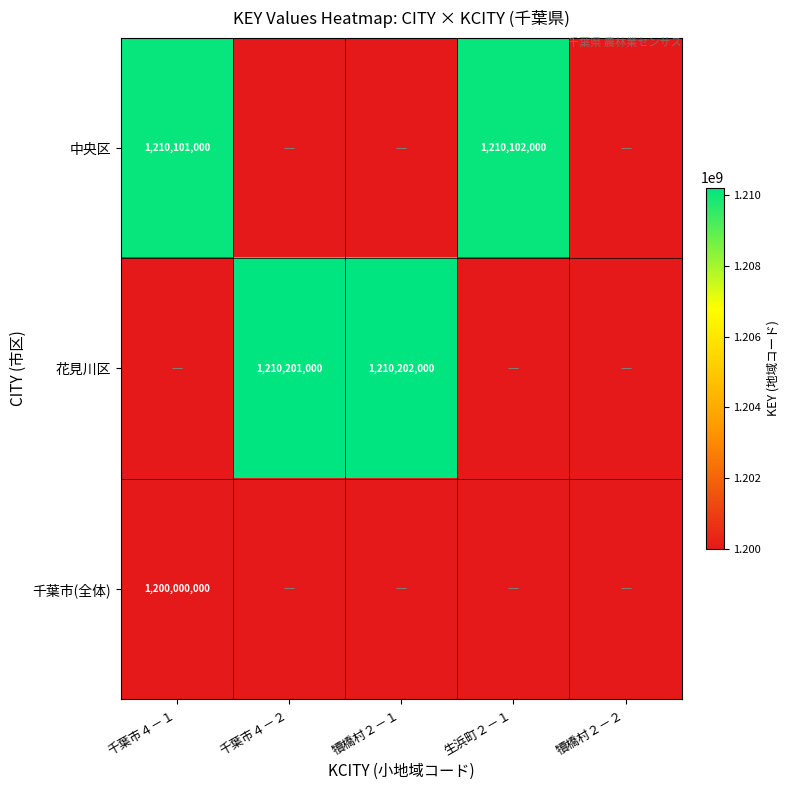

What is the total value across all series at 犢橋村２－１?

1210202000